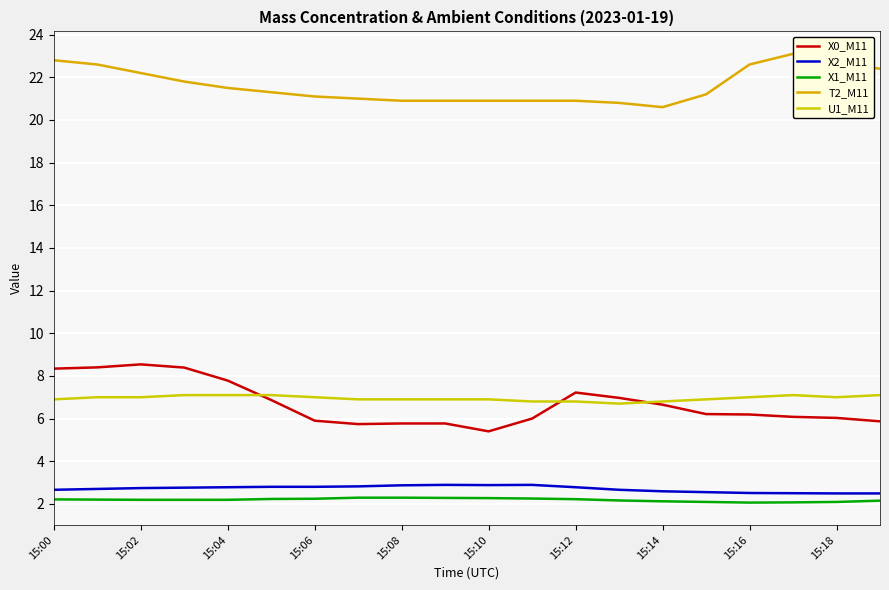

True or false: X1_M11 and X2_M11 cross at least once.

False